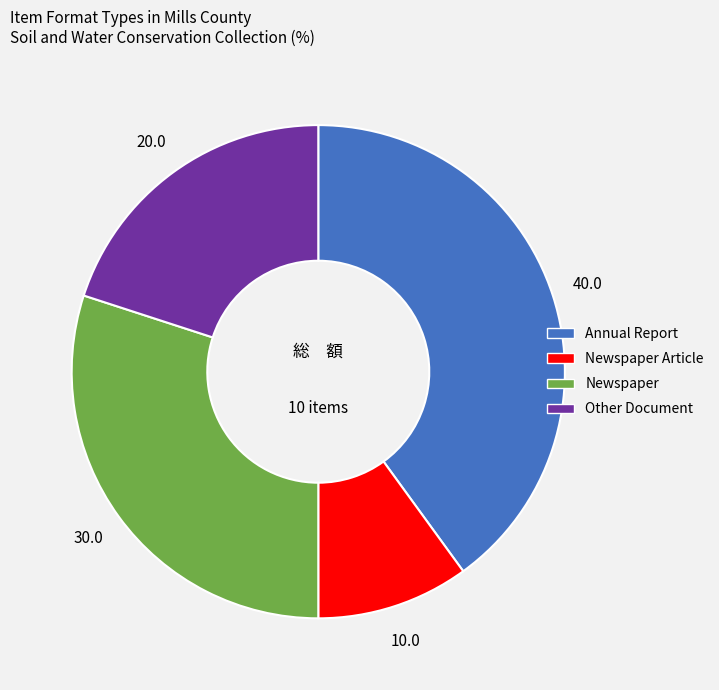

Is there any slice that represents more than half of the pie?

No